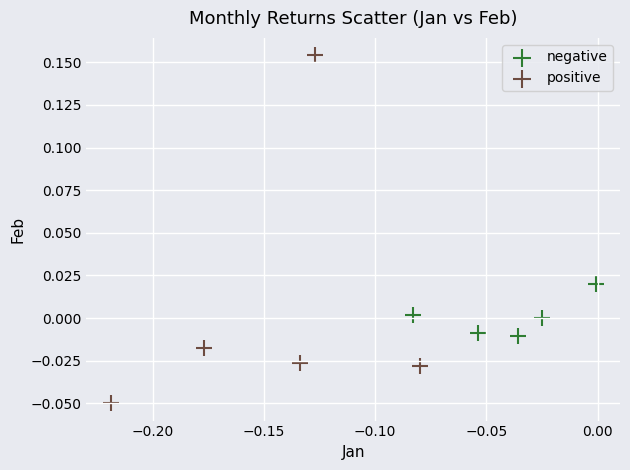

What are all the series names shown in the legend?

negative, positive